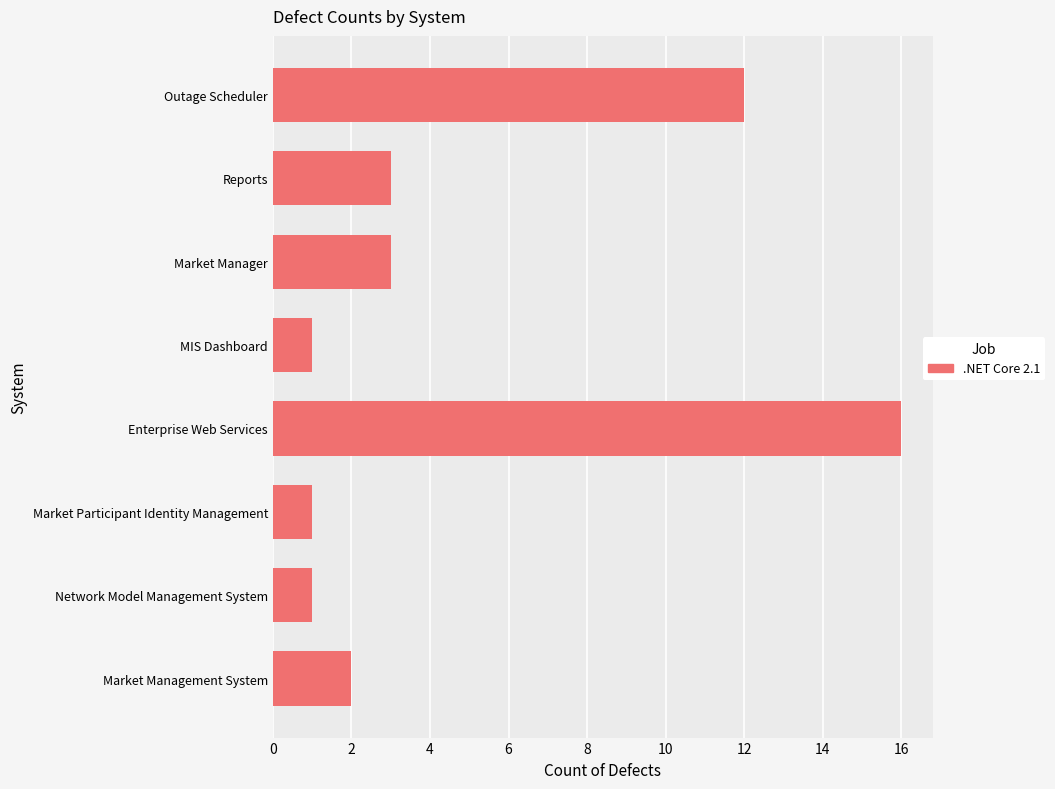

What is the maximum value shown in the chart?

16